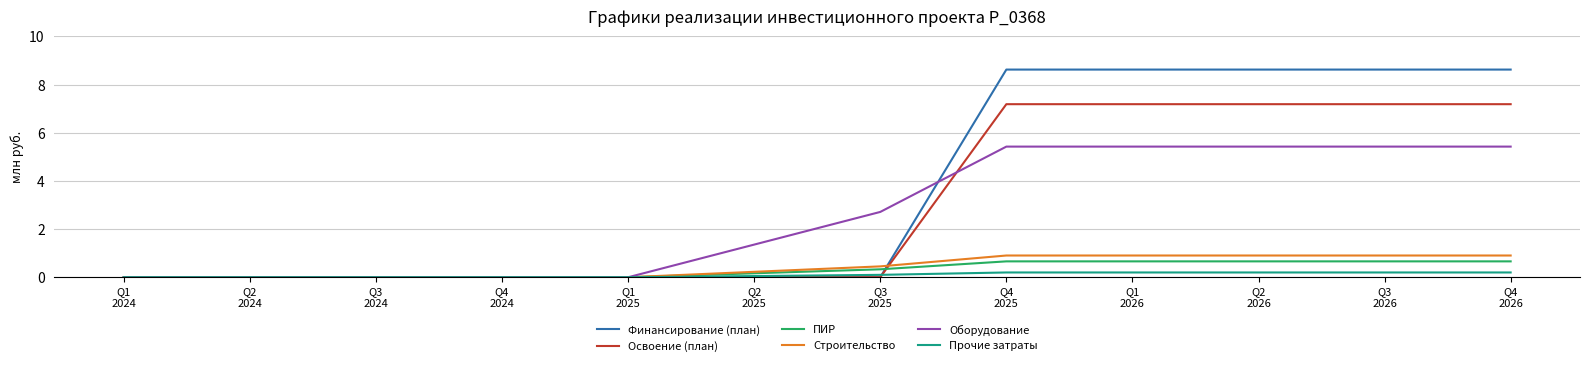

How many lines are shown in the chart?

6